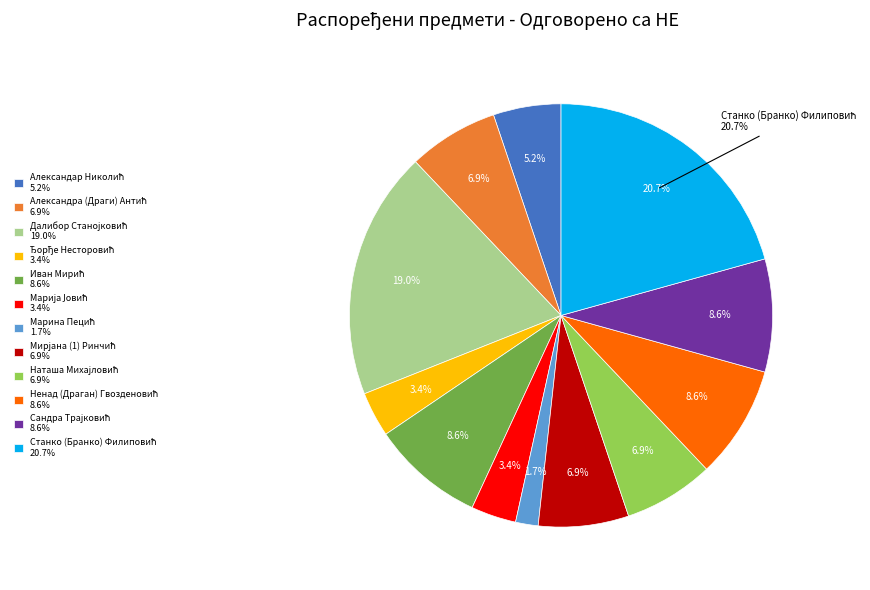

To the nearest percent, what portion does Наташа Михајловић represent?

7%